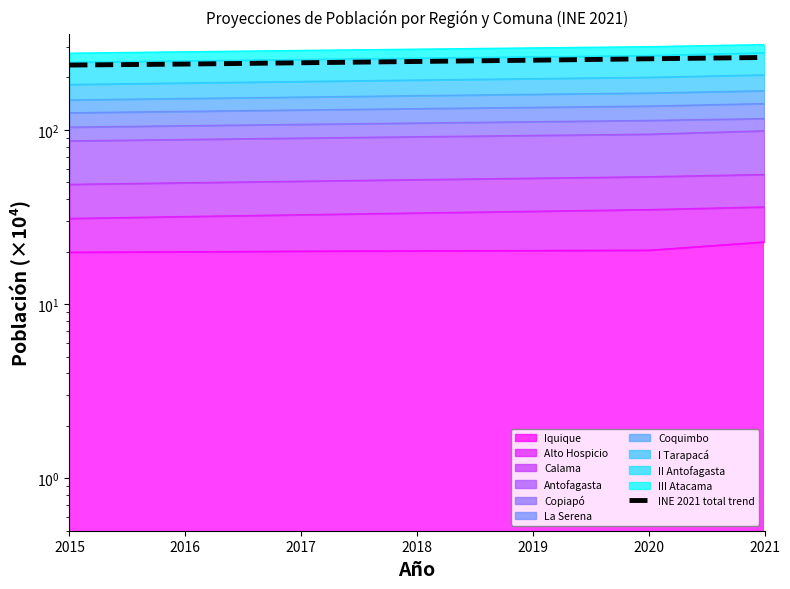

How many lines are shown in the chart?

1